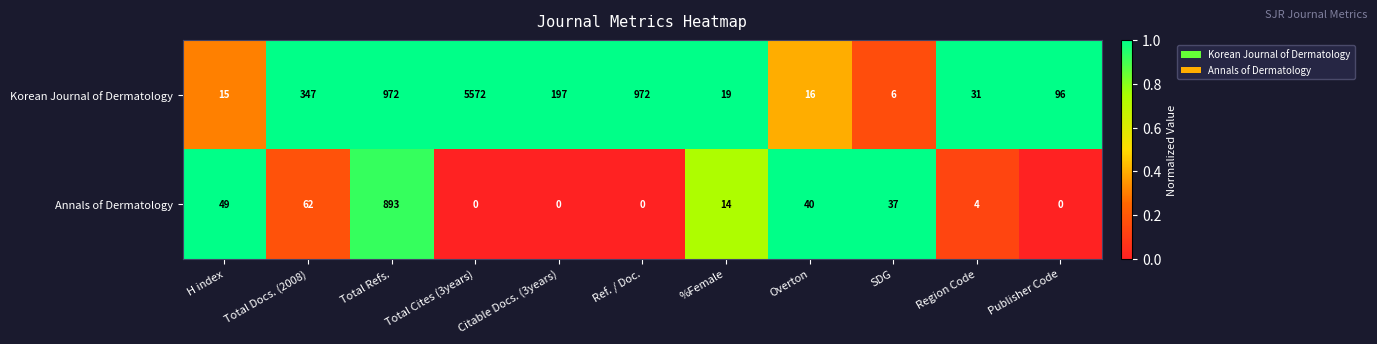

List the series in order of their overall mean, lowest first.

Annals of Dermatology, Korean Journal of Dermatology